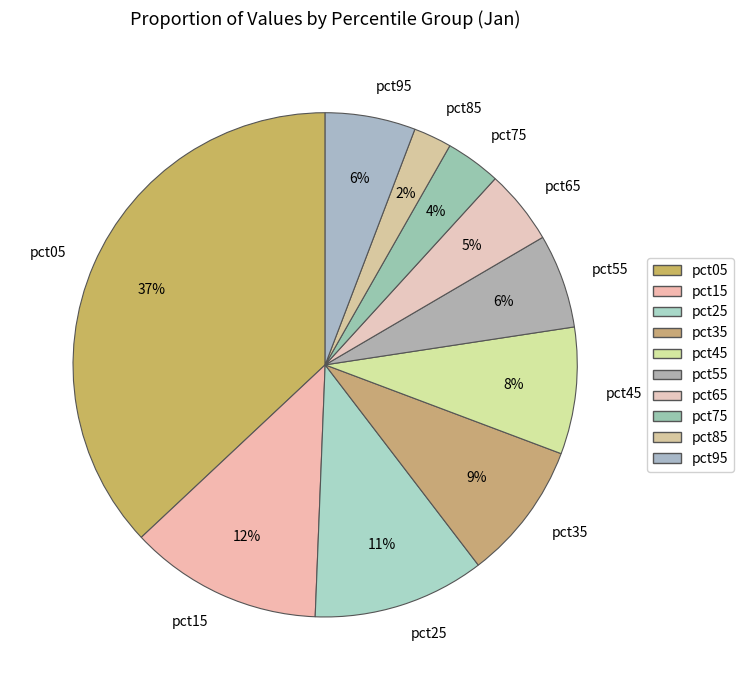

To the nearest percent, what is the difference between the pct15 and pct25 slice percentages?

1%